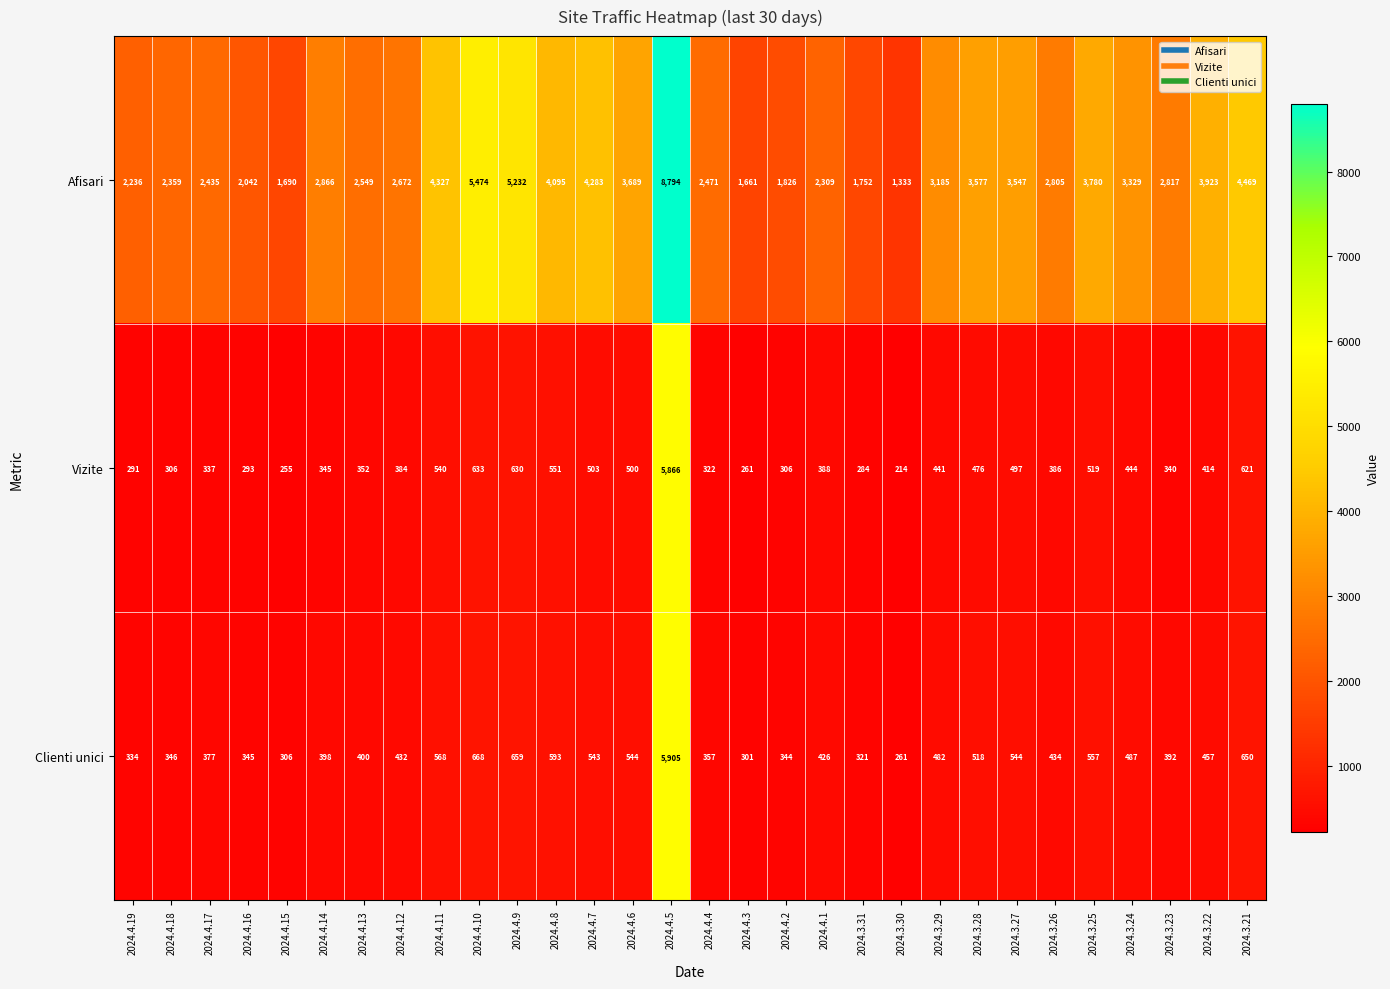

What is the spread (max minus min) of values at 2024.4.3?

1400